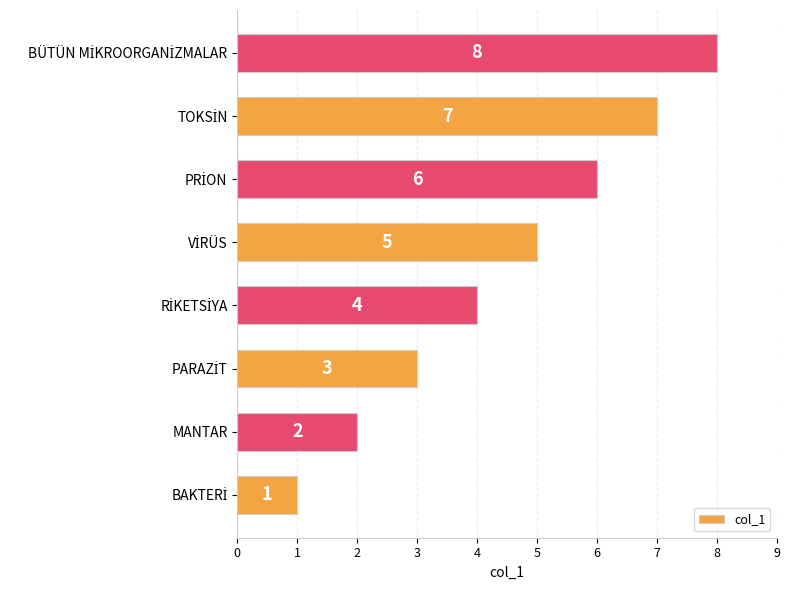

The value at MANTAR is 3. True or false?

False